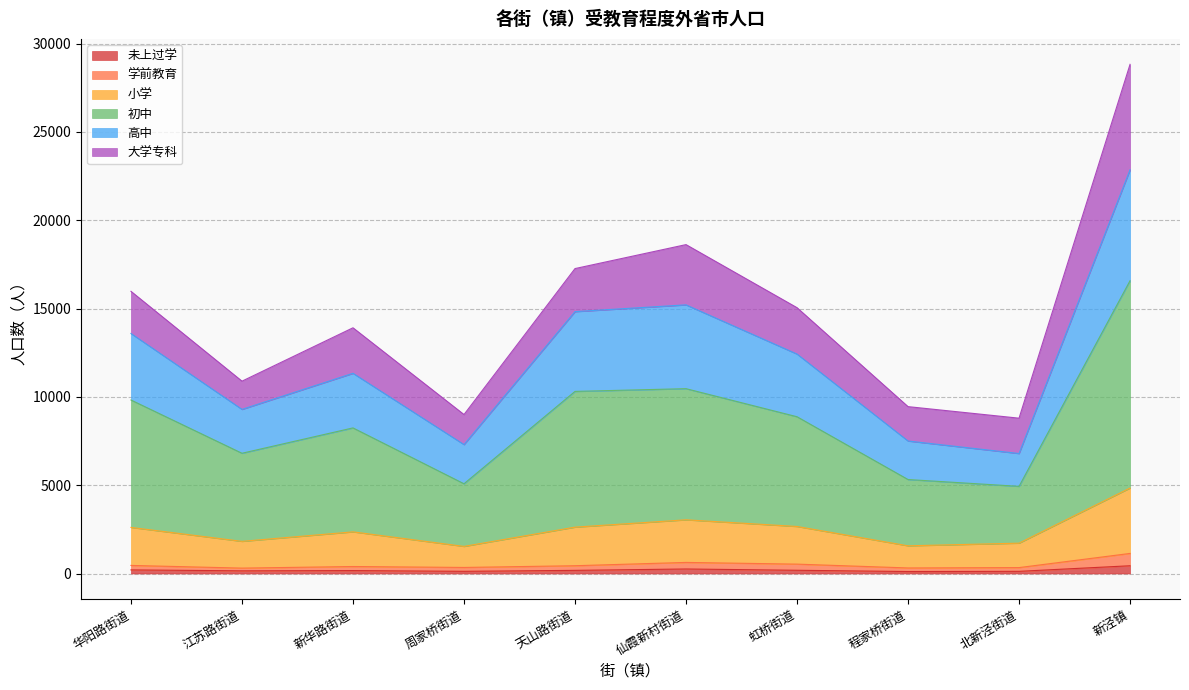

At which category is the sum across all series the highest?

新泾镇